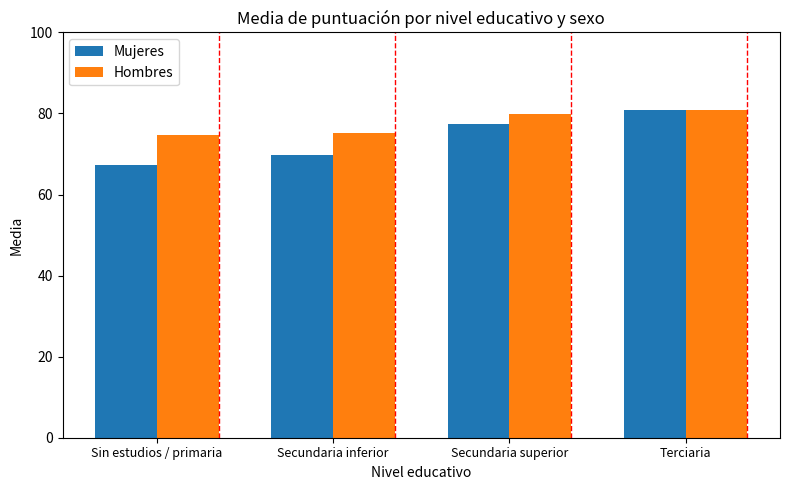

At which label does Mujeres reach its minimum?

Sin estudios / primaria